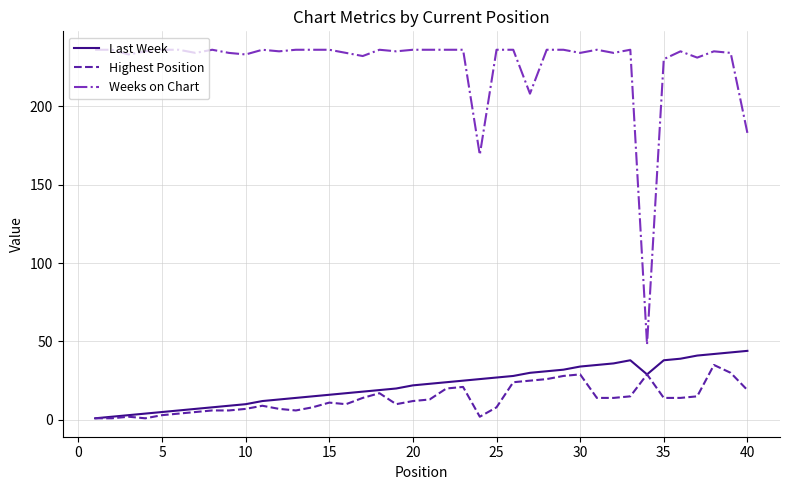

List the series in order of their peak value, highest first.

Weeks on Chart, Last Week, Highest Position